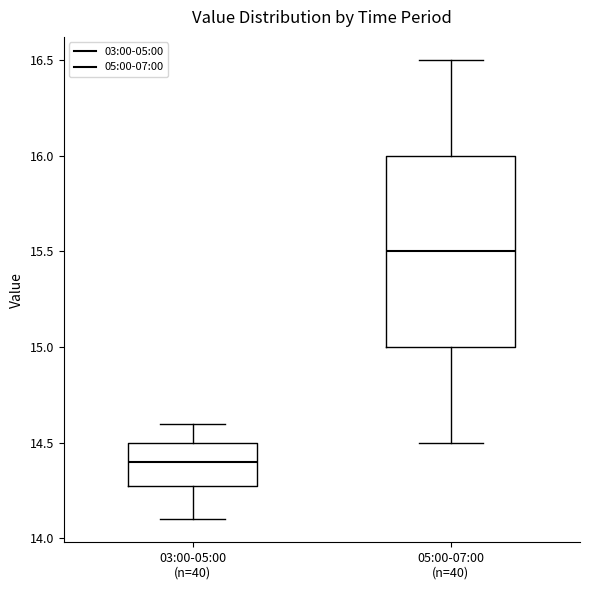

Comparing the boxes themselves (not the whiskers), which one is the tallest?

05:00-07:00 (n=40)